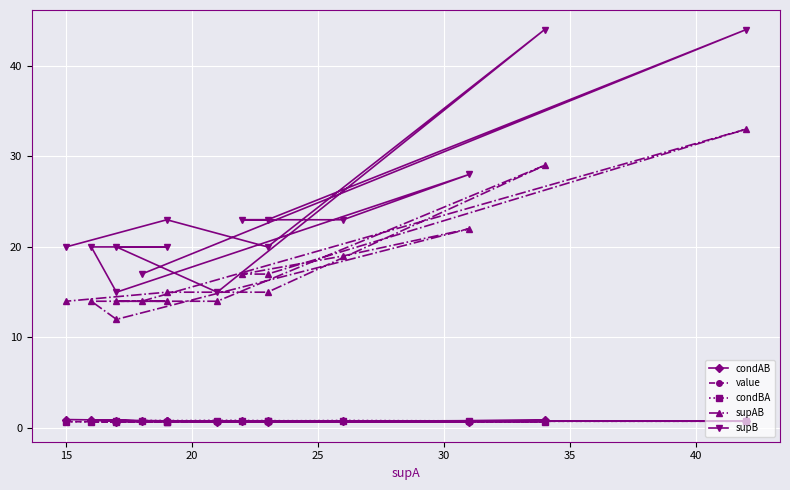

What is the average value of the value series?

0.7